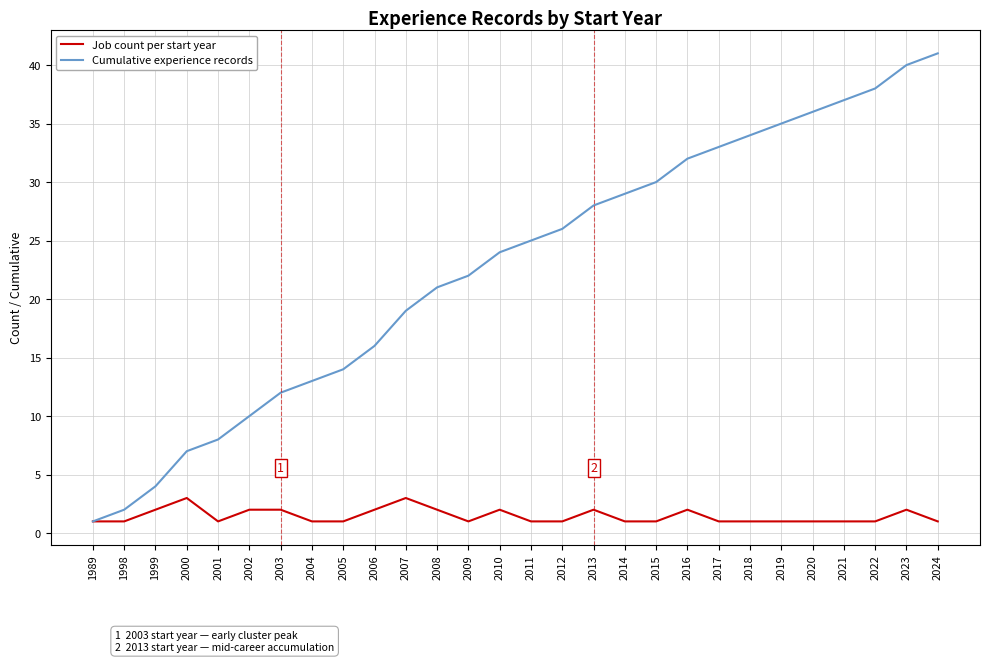

How many lines are shown in the chart?

2